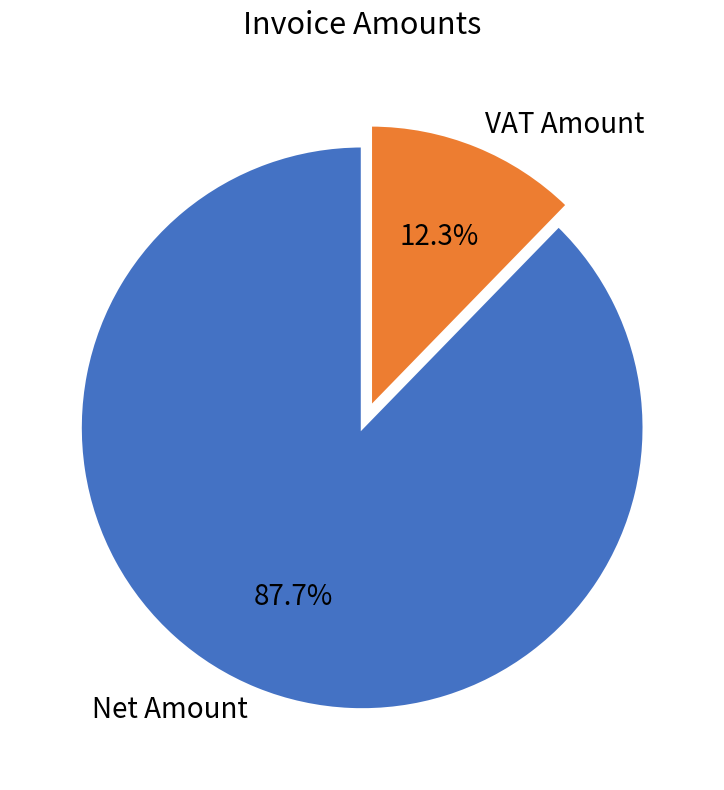

Rank the categories by value from lowest to highest.

VAT Amount, Net Amount